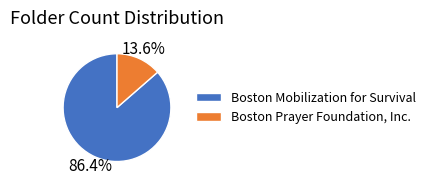

True or false: Boston Mobilization for Survival accounts for 86% of the total.

True